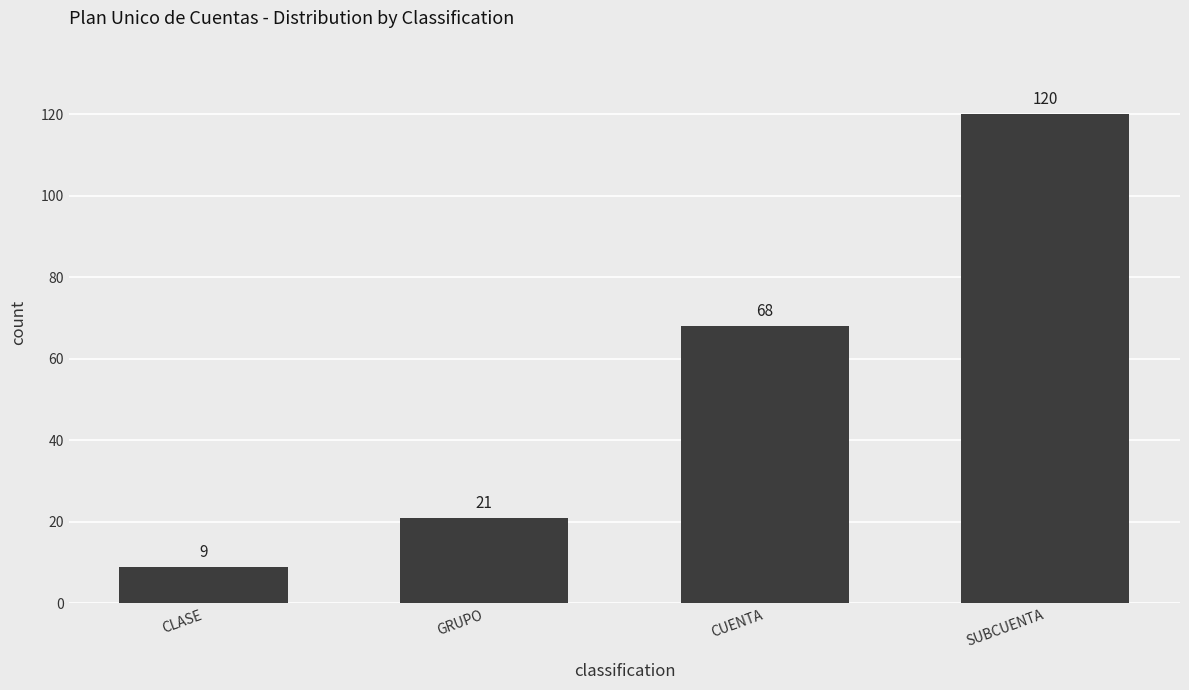

Rank the categories by value from highest to lowest.

SUBCUENTA, CUENTA, GRUPO, CLASE